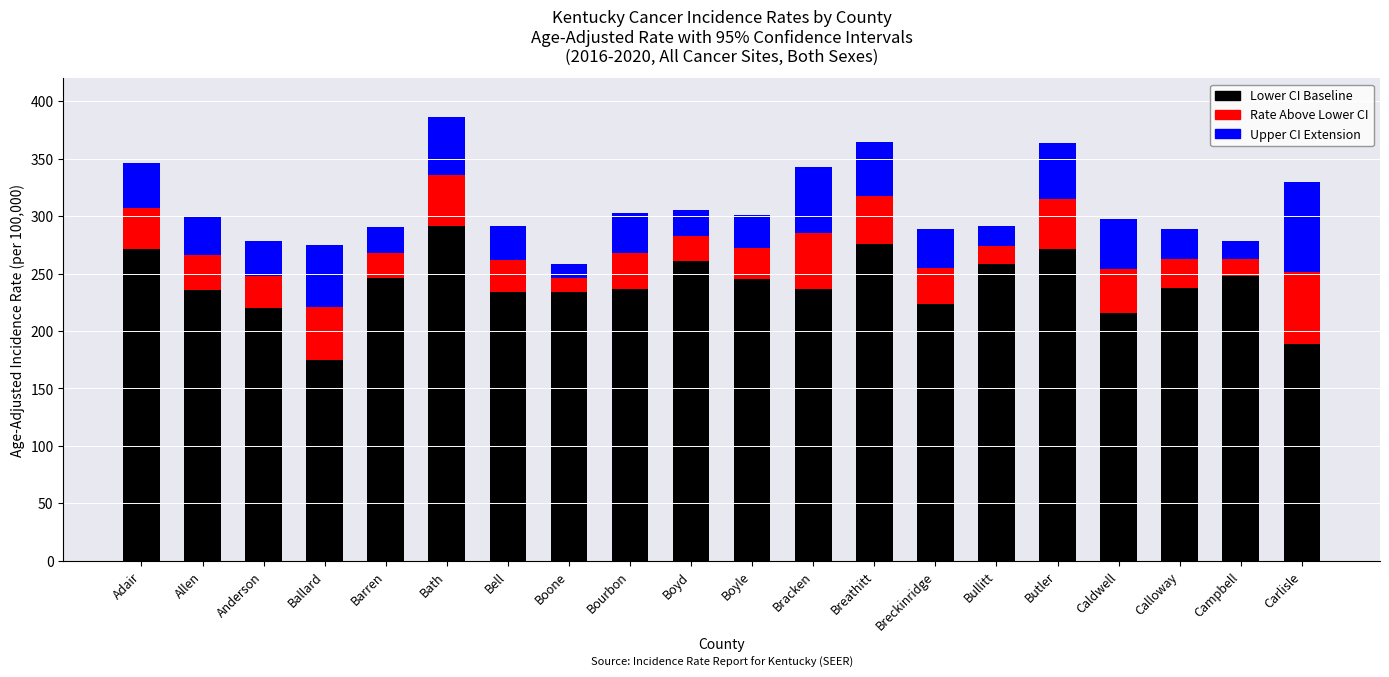

The Lower CI Baseline series shows 60.9 at Boyle. True or false?

False